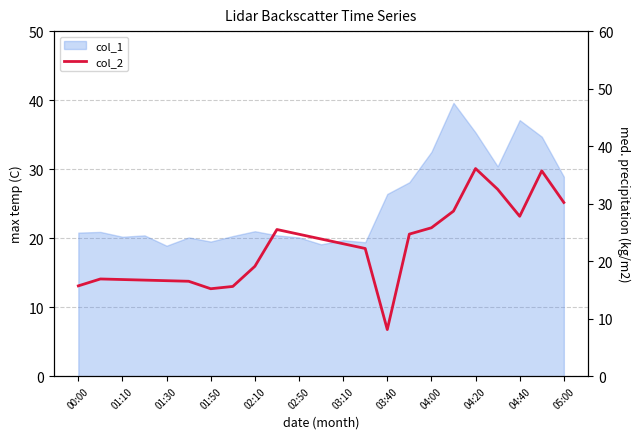

How many points are lower than both their immediate neighbors (excluding endpoints)?

3